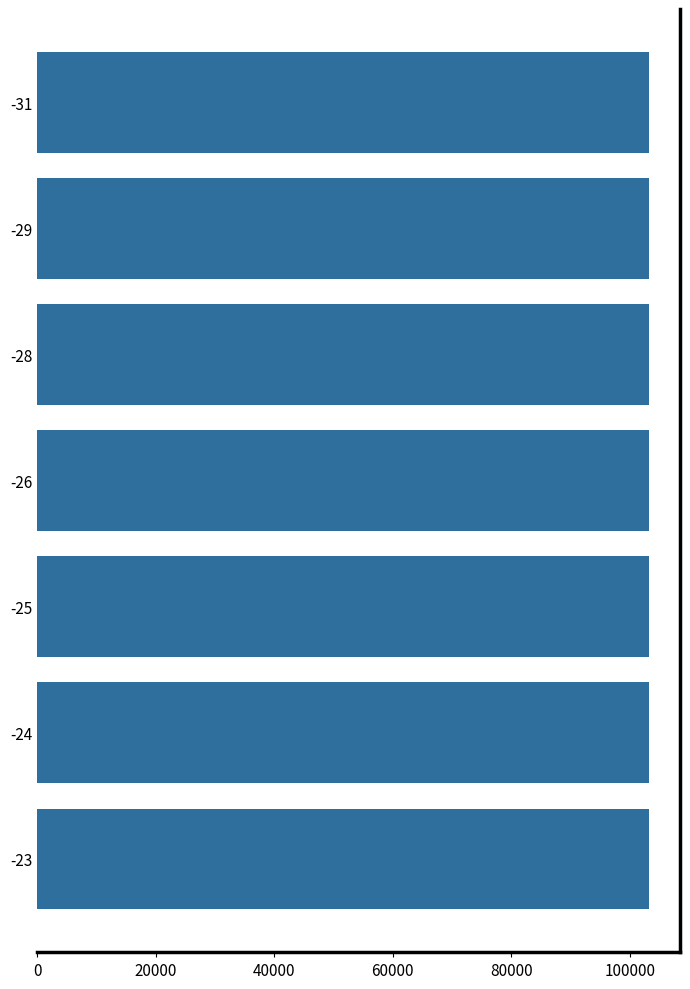

What is the sum of all values?

722494.6